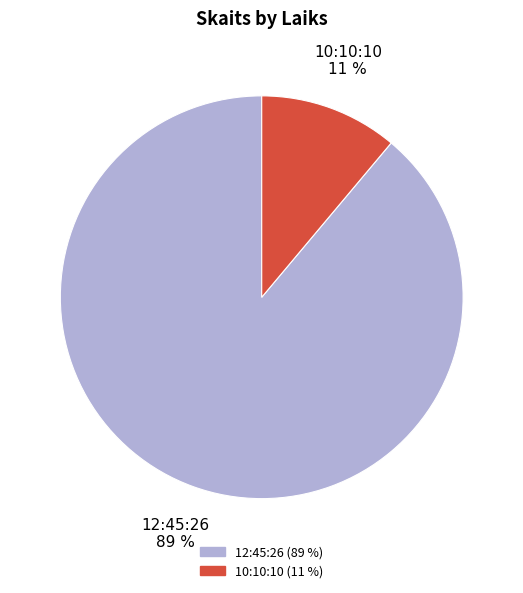

Do 10:10:10 and 12:45:26 together represent more than half of the pie?

Yes